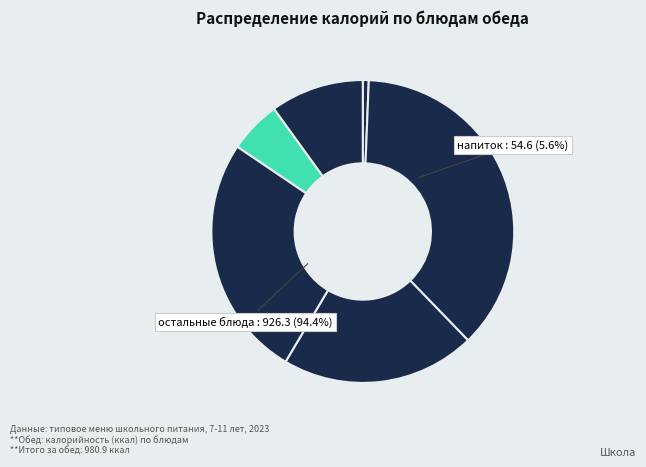

True or false: гарнир accounts for 11% of the total.

False